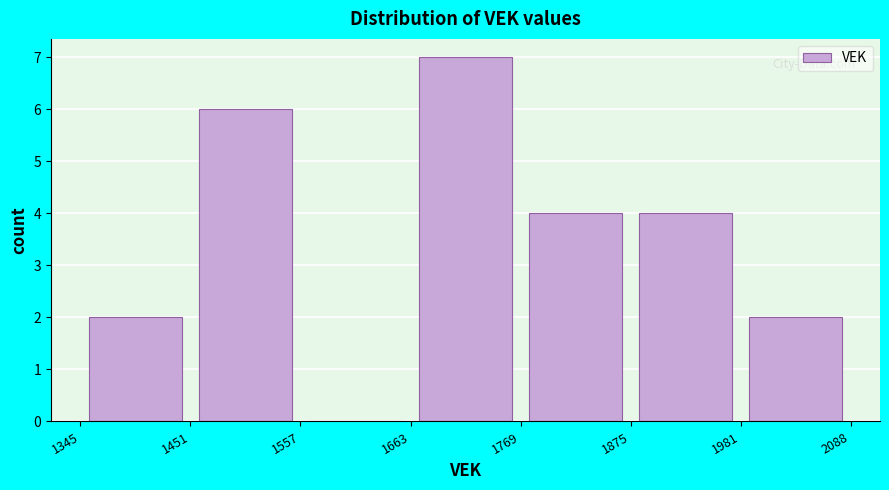

Reading left to right, list every bar in this chart as the range it spans on the x-axis followed by its height. The values are not printed on the chart, so give them approximately, as read against the axis.

1345 to 1451: 2
1451 to 1557: 6
1557 to 1663: 0
1663 to 1769: 7
1769 to 1875: 4
1875 to 1981: 4
1981 to 2088: 2